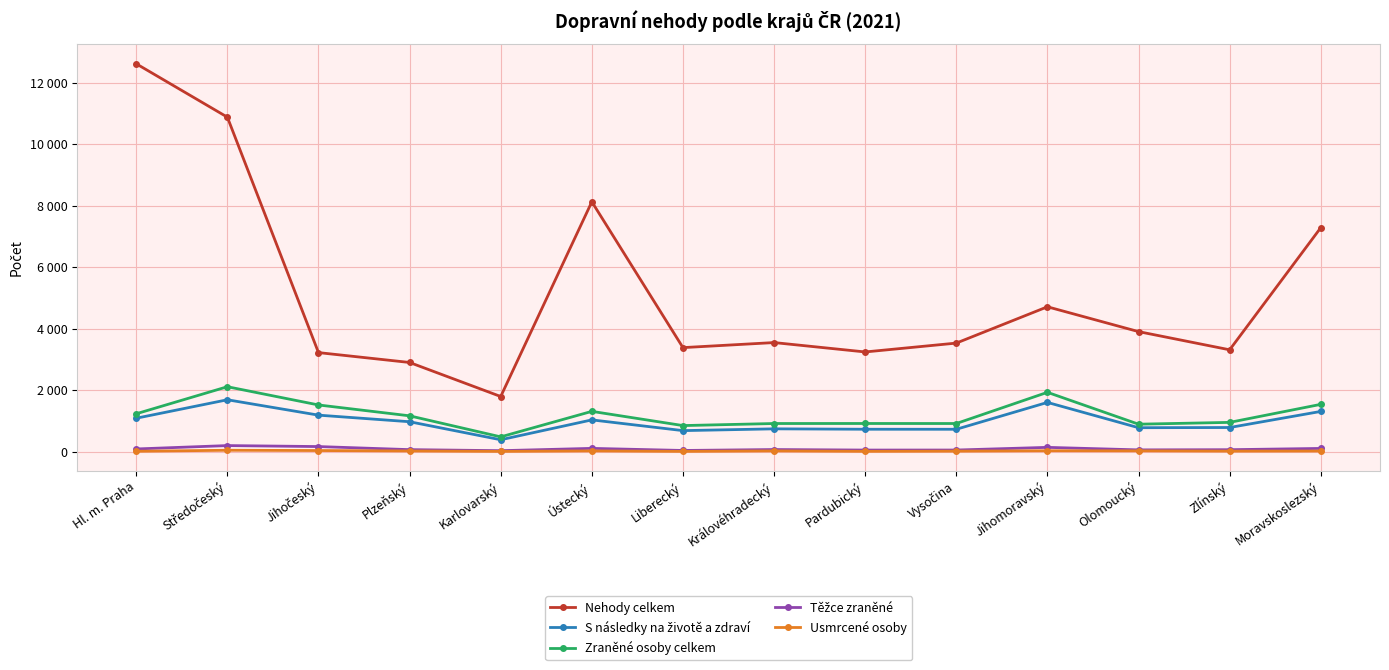

What is the maximum value shown in the chart?

12609